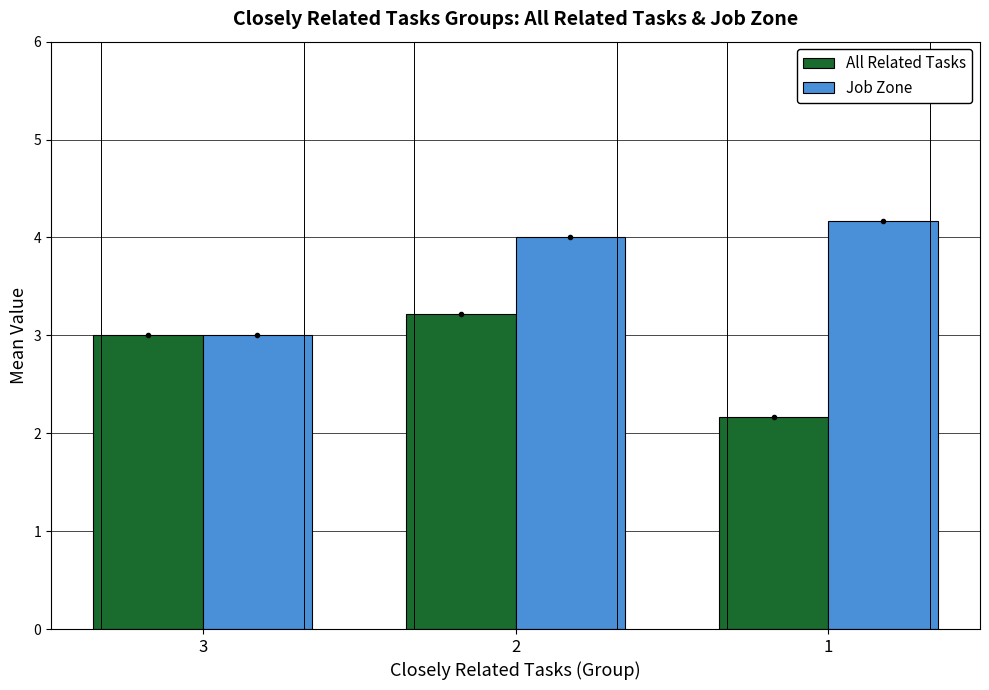

Is the value of Job Zone at 3 greater than the value of All Related Tasks at 1?

Yes